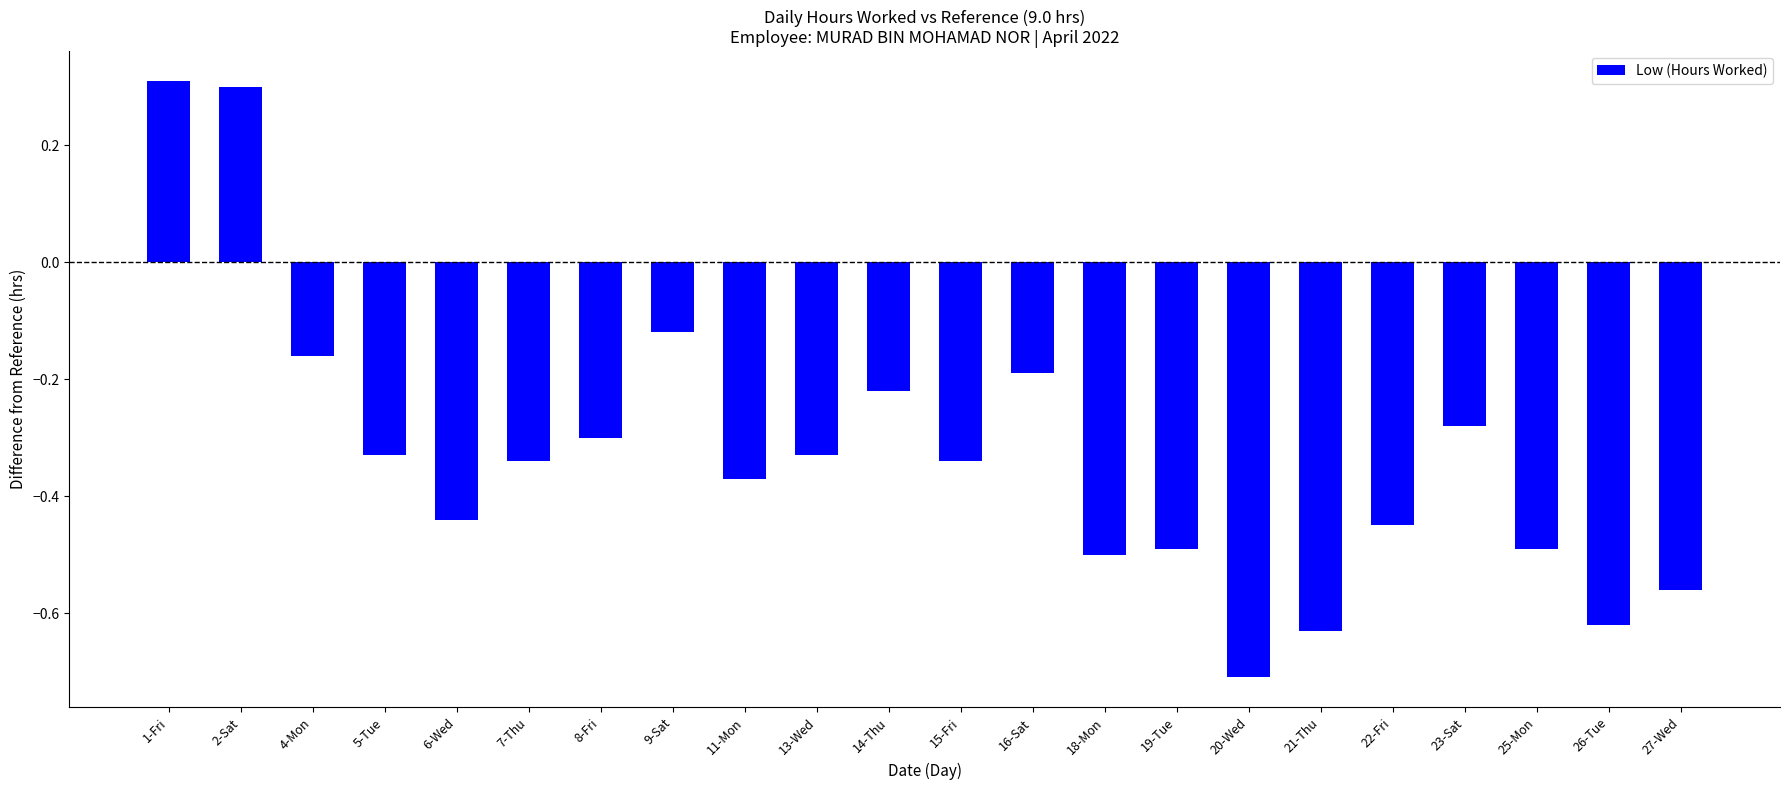

Count the values in the range 0 to 1.

2